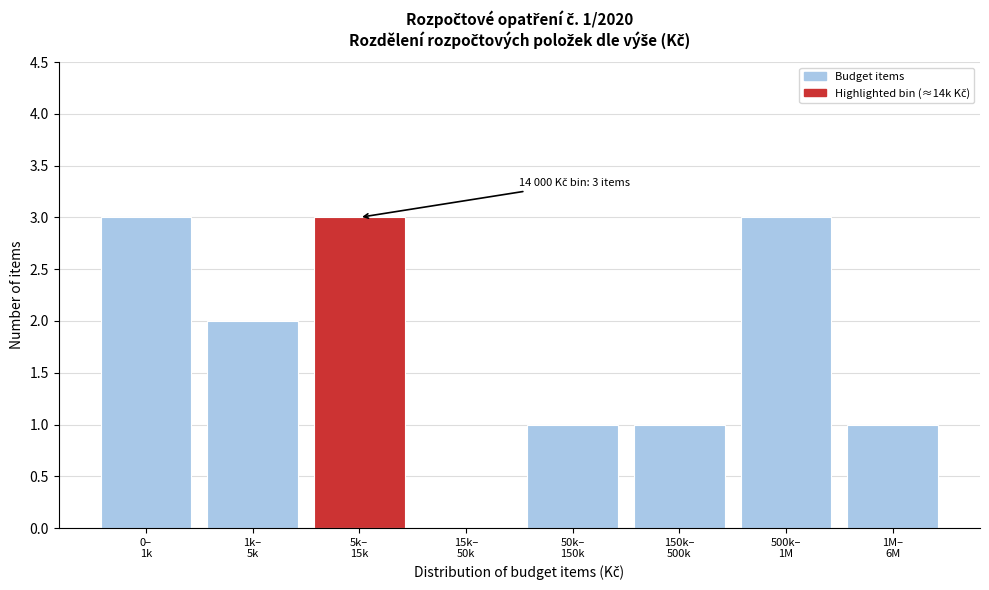

What is the sum of all values?

14